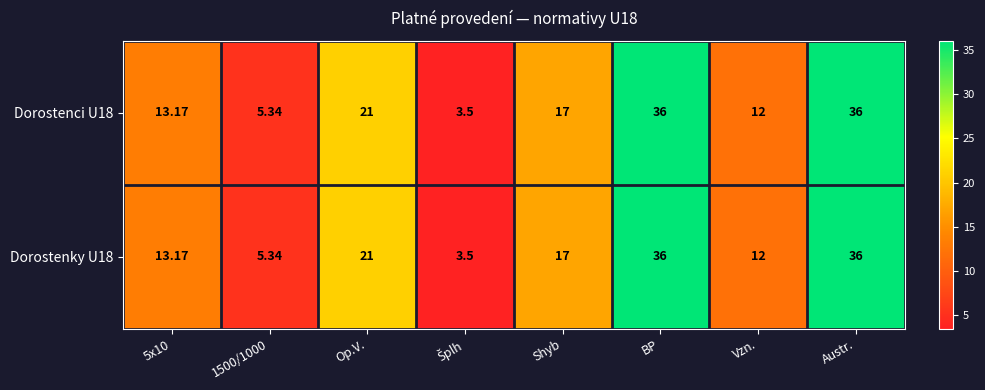

Is the value of Dorostenci U18 at BP greater than the value of Dorostenky U18 at 5x10?

Yes